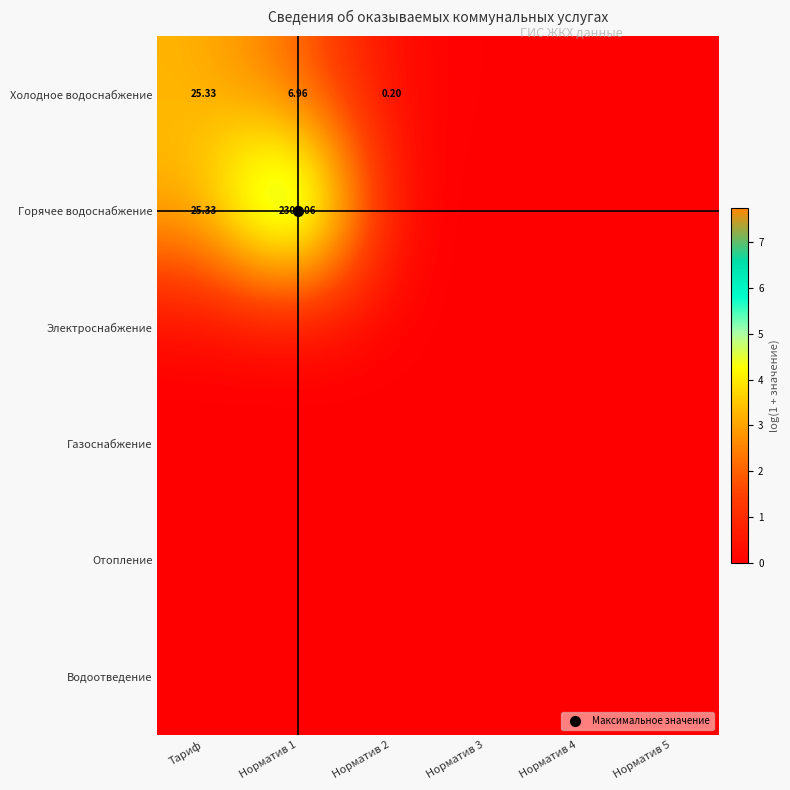

Which category has the highest value in the Холодное водоснабжение series?

Тариф